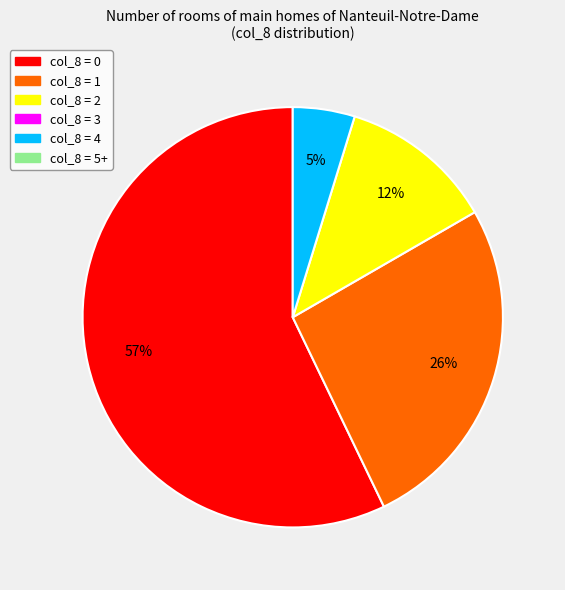

To the nearest percent, what is the average slice percentage?

25%